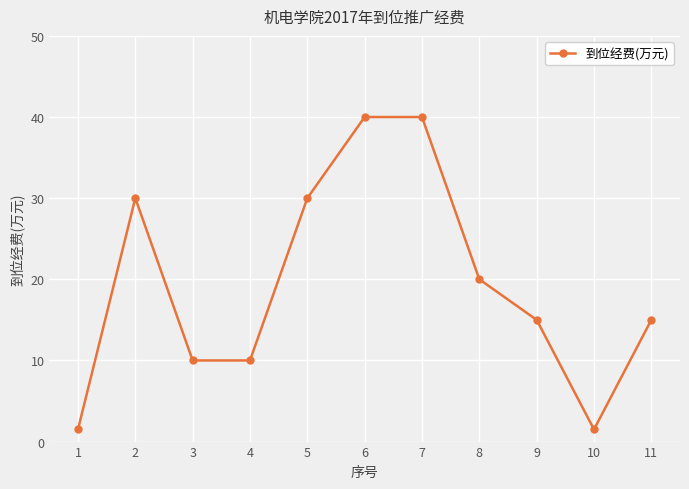

What is the change in value from 3 to 6?

+30.0